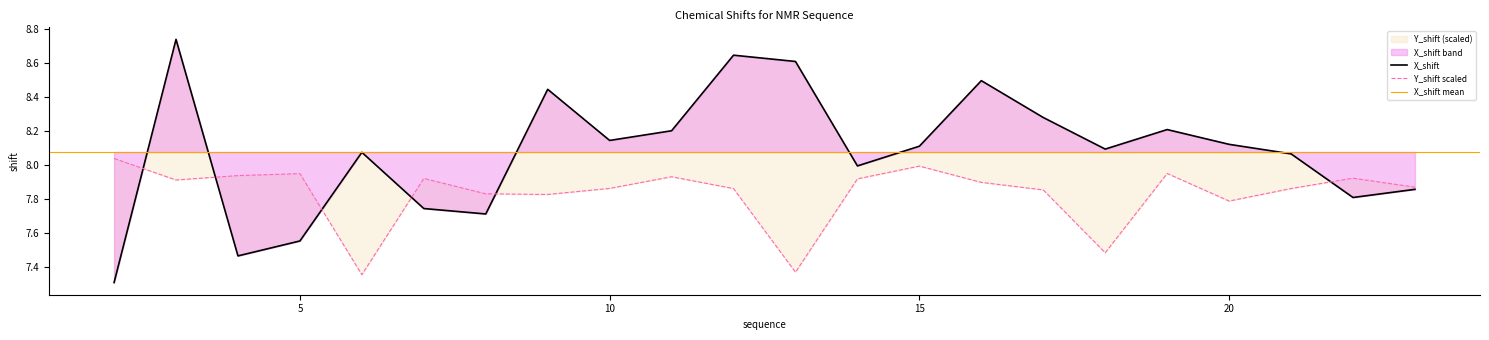

Which category has the highest value in the Y_shift series?

2